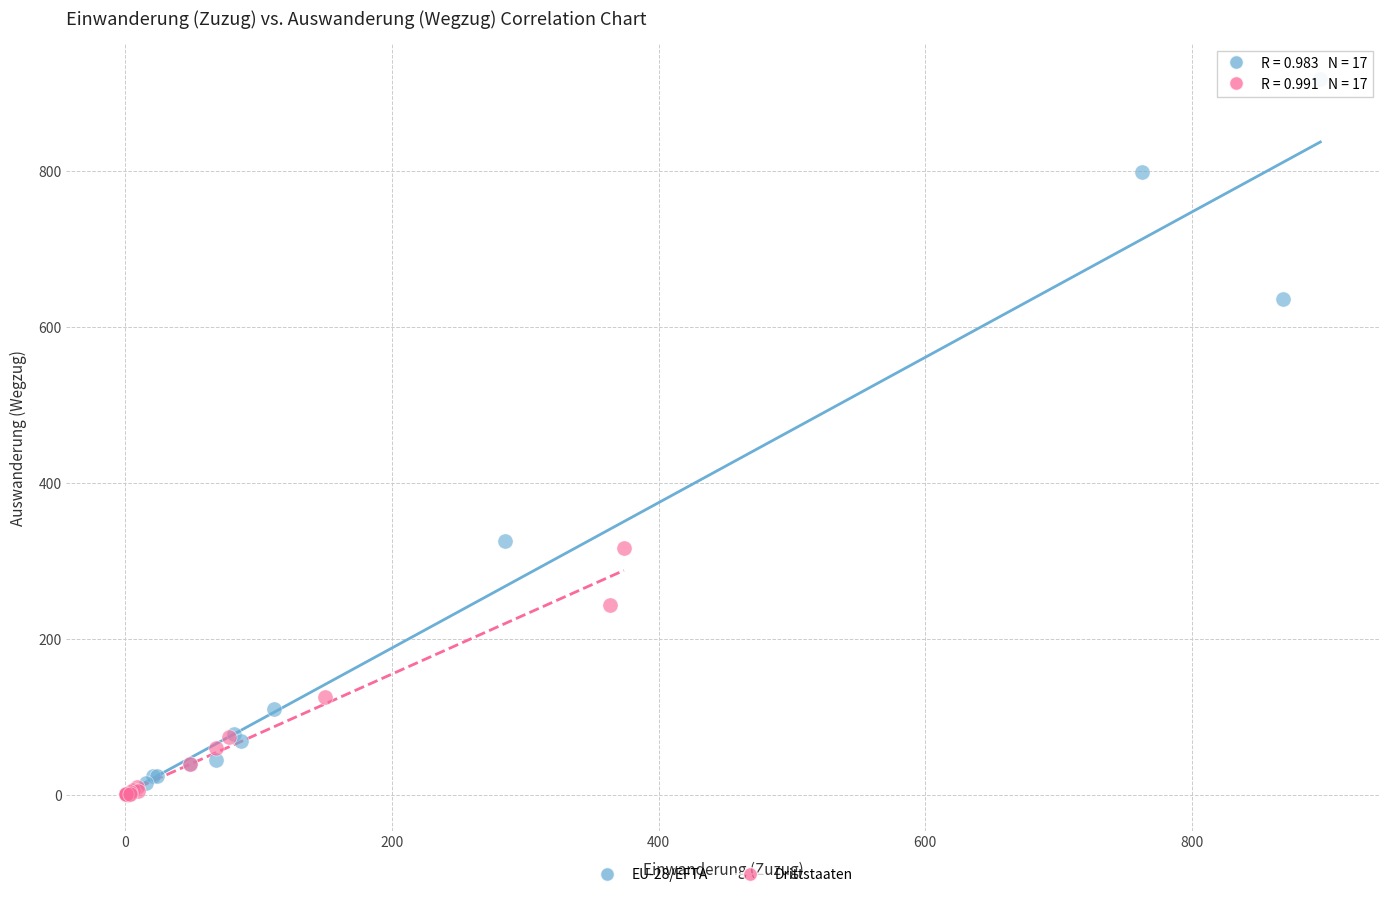

Which series contains the highest Y value?

EU-28/EFTA